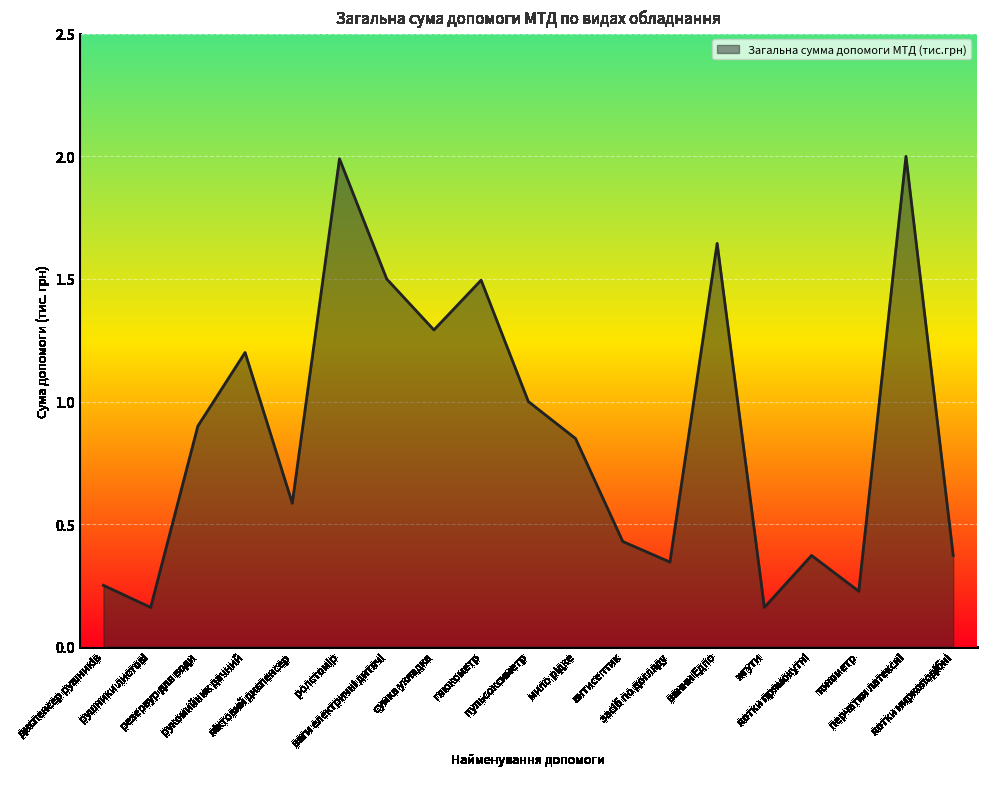

What is the difference between the maximum and minimum values?

1.8